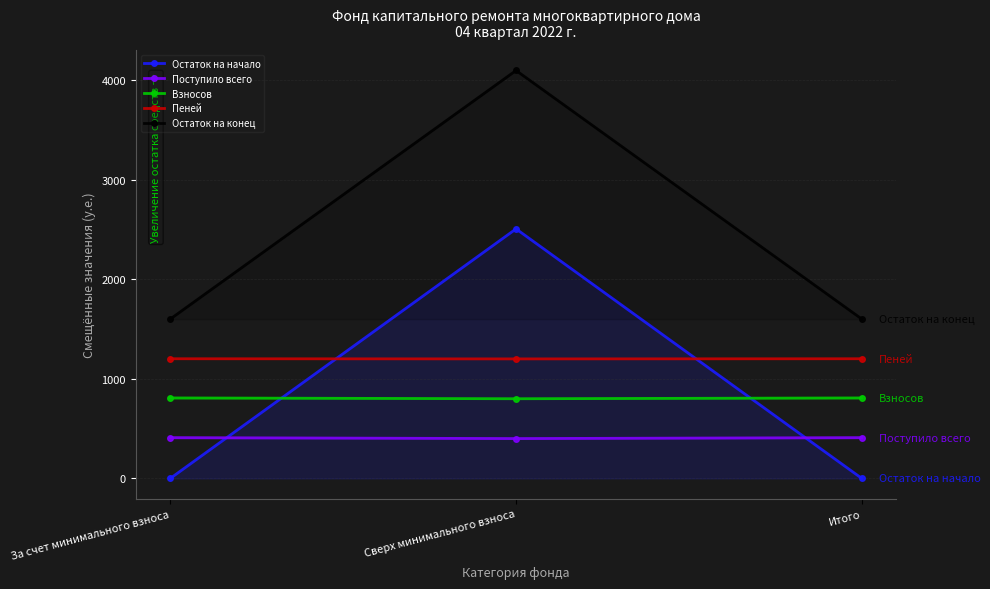

Rank the categories by Пеней value from highest to lowest.

За счет минимального взноса, Итого, Сверх минимального взноса